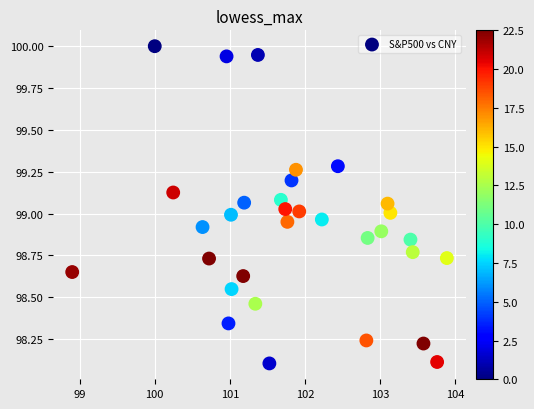

What is the range of Y values (max minus min)?

1.9